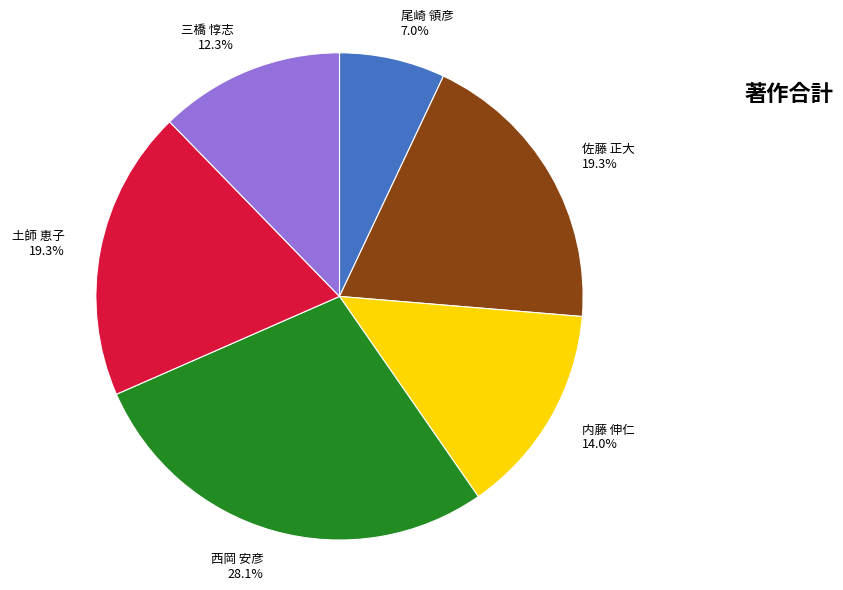

True or false: 内藤 伸仁 accounts for 6% of the total.

False